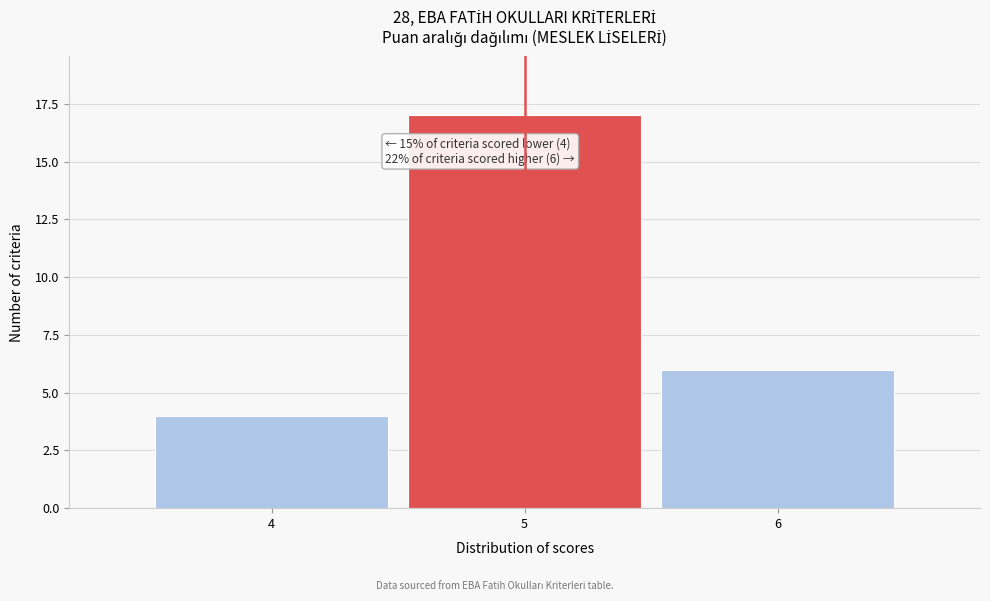

Over which range of the x-axis is the bar tallest?

4.5 to 5.5